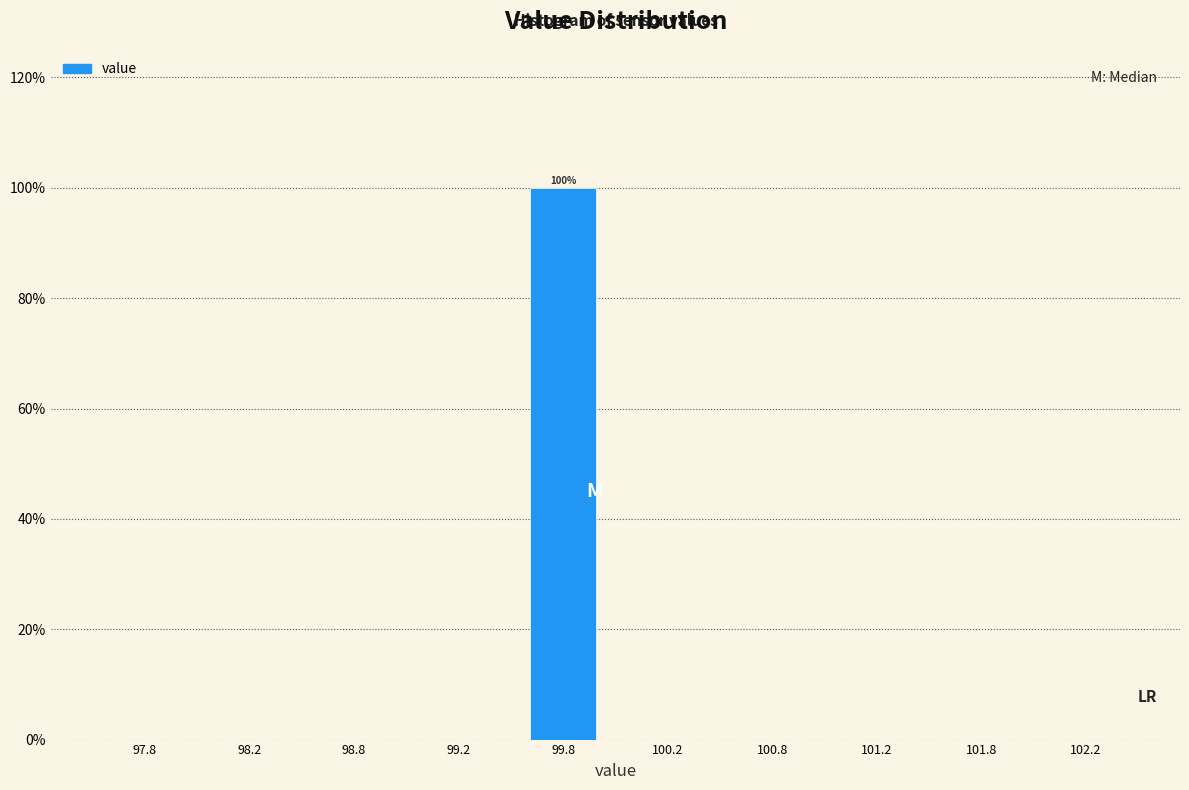

Which range on the x-axis has the tallest bar?

99.5 to 100.0